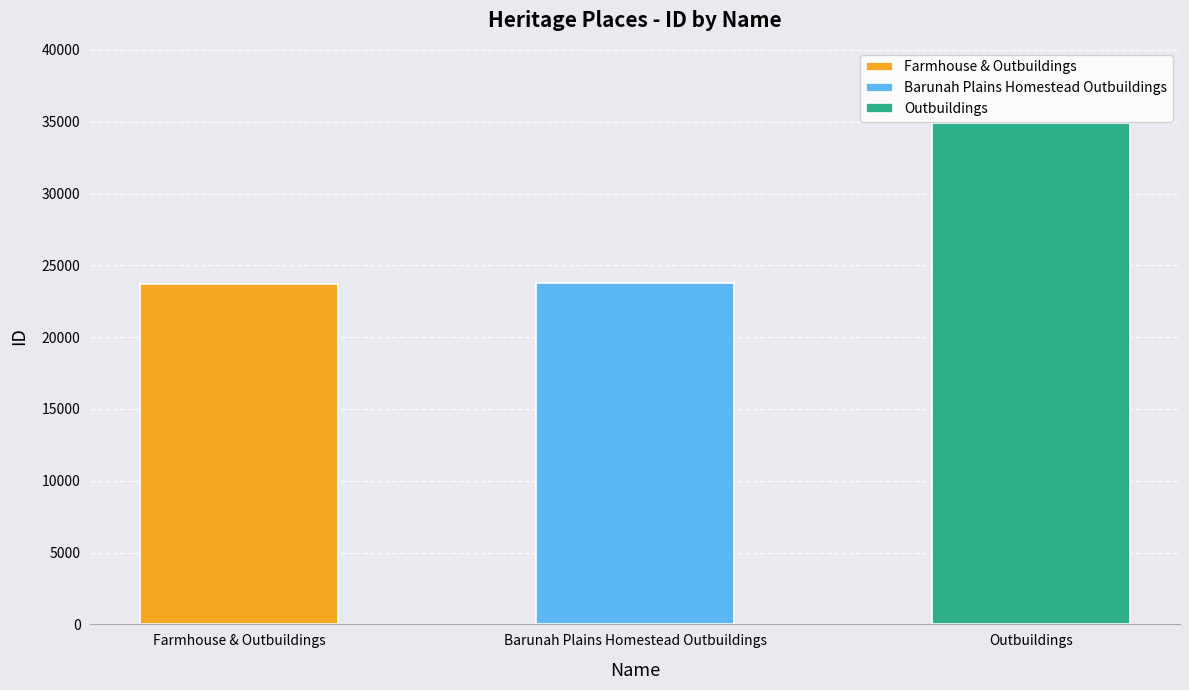

Where does the data first go above 23771?

Outbuildings